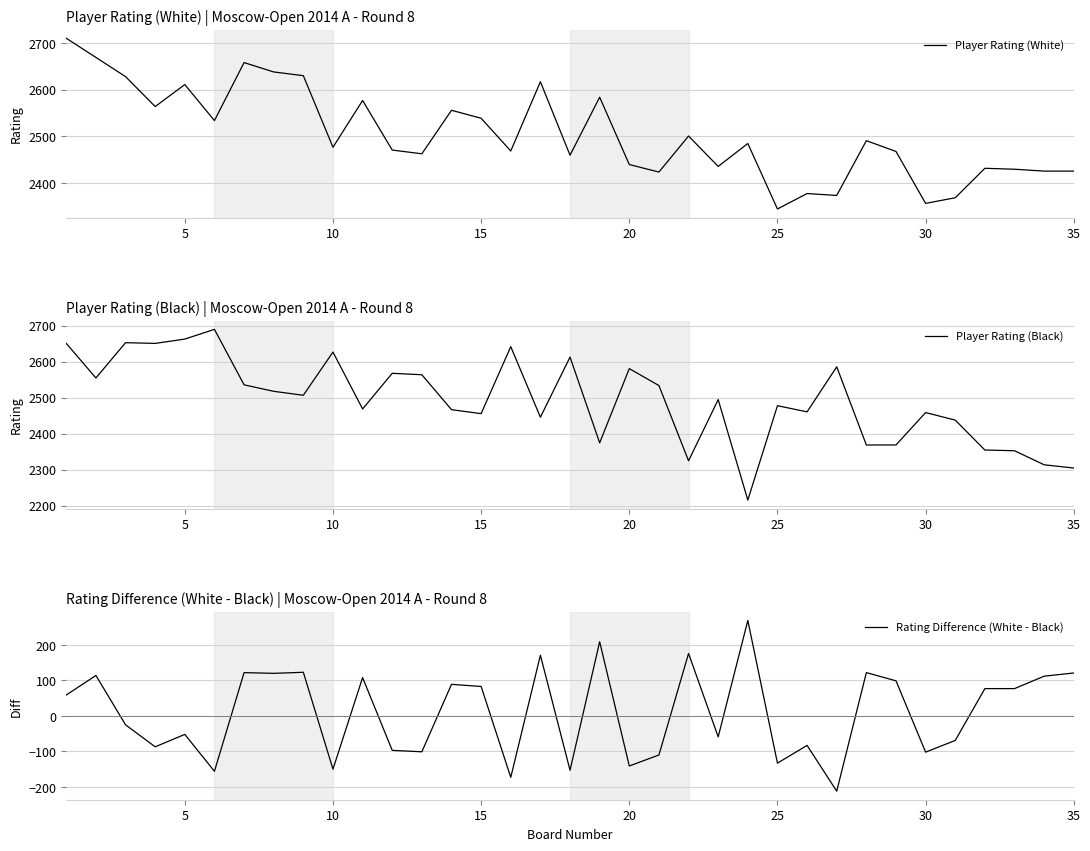

What is the minimum value for Player Rating (White)?

2345